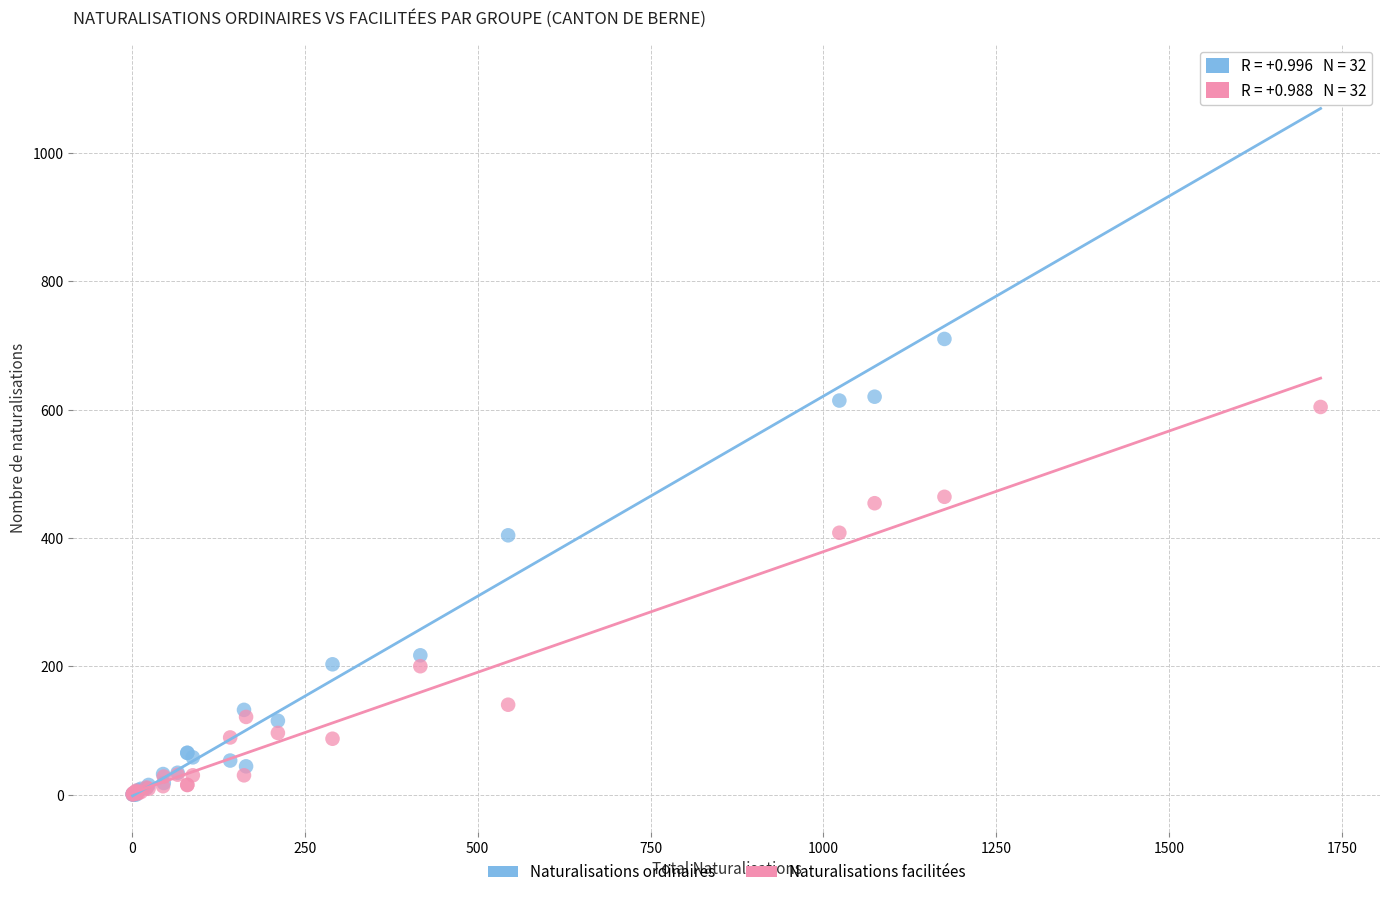

In the Naturalisations facilitées series, what Y value is closest to 302?

200